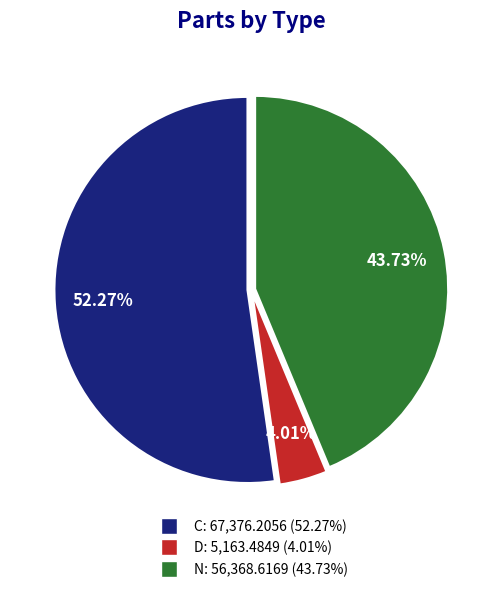

Which category has the smallest portion of the pie?

D